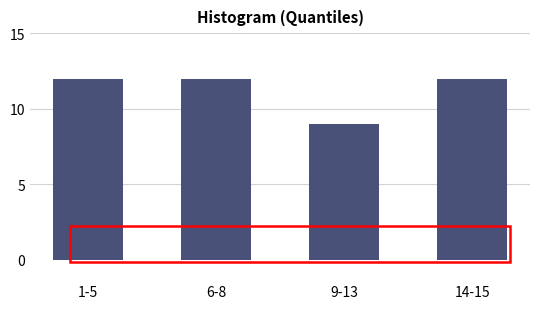

Reading left to right, what are all the values shown in this chart?

1-5=12	6-8=12	9-13=9	14-15=12